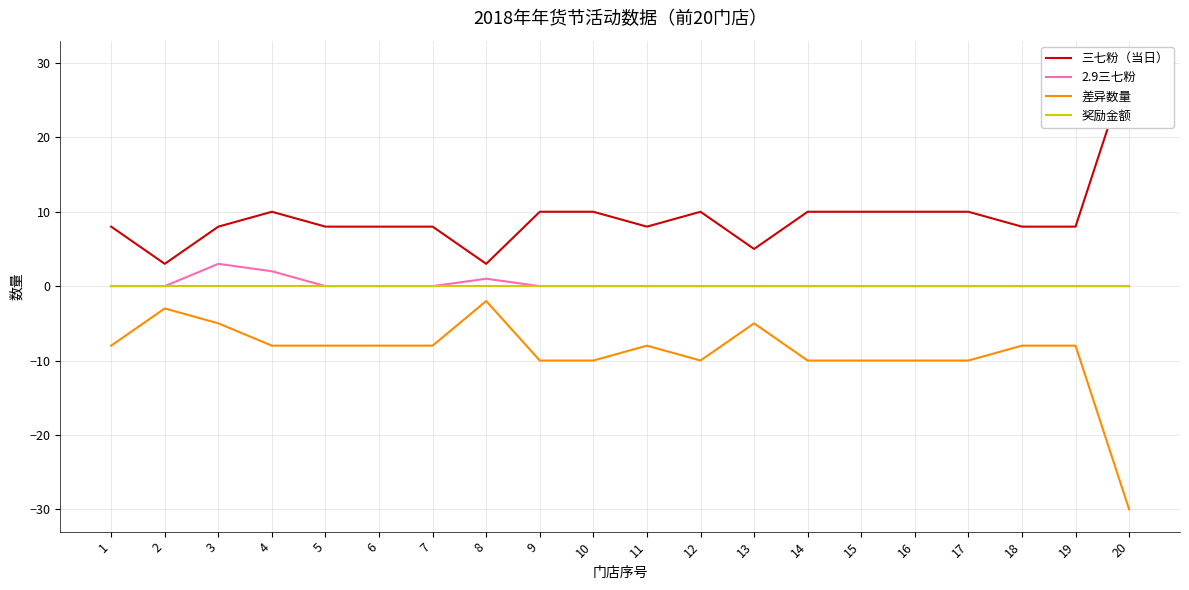

True or false: 三七粉（当日） has more than 1 interior local peaks.

True